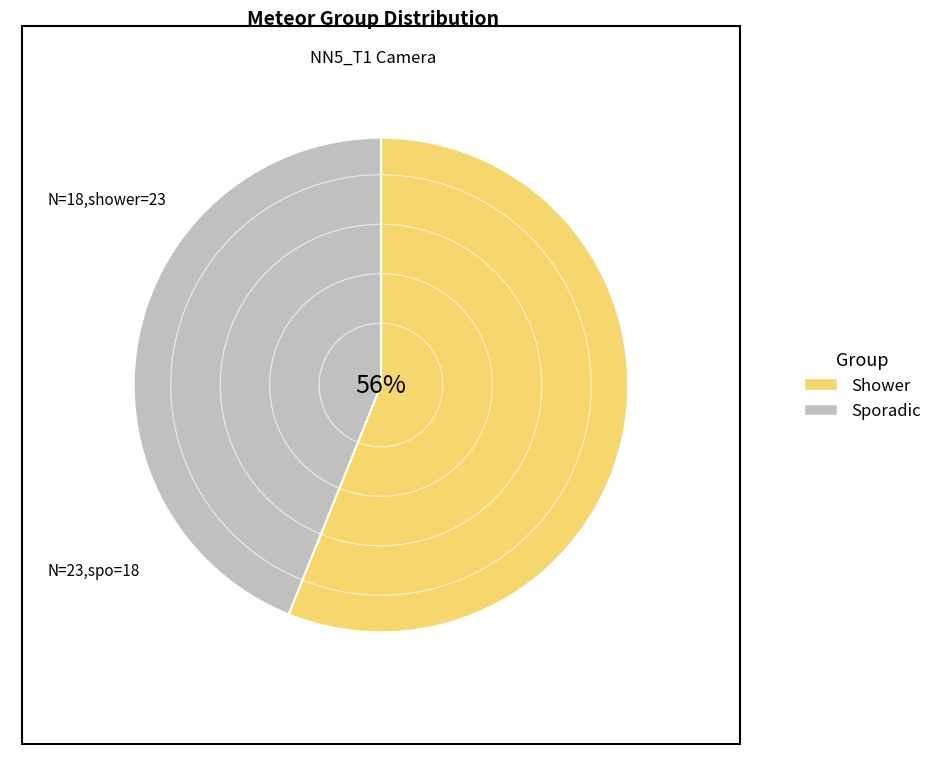

Is there a majority slice in this chart?

Yes